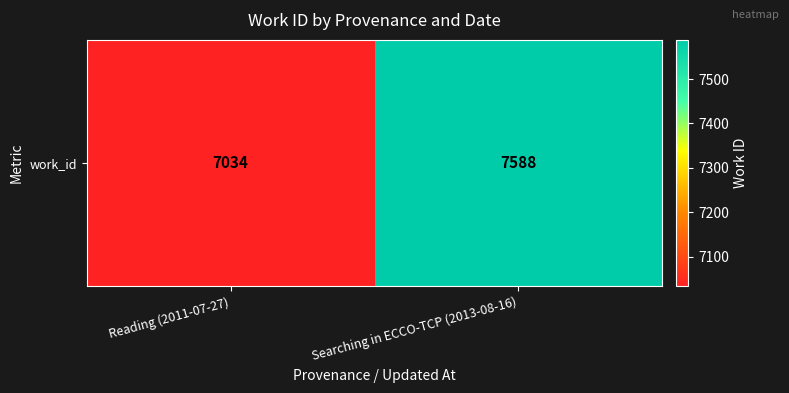

What is the greatest value displayed?

7588